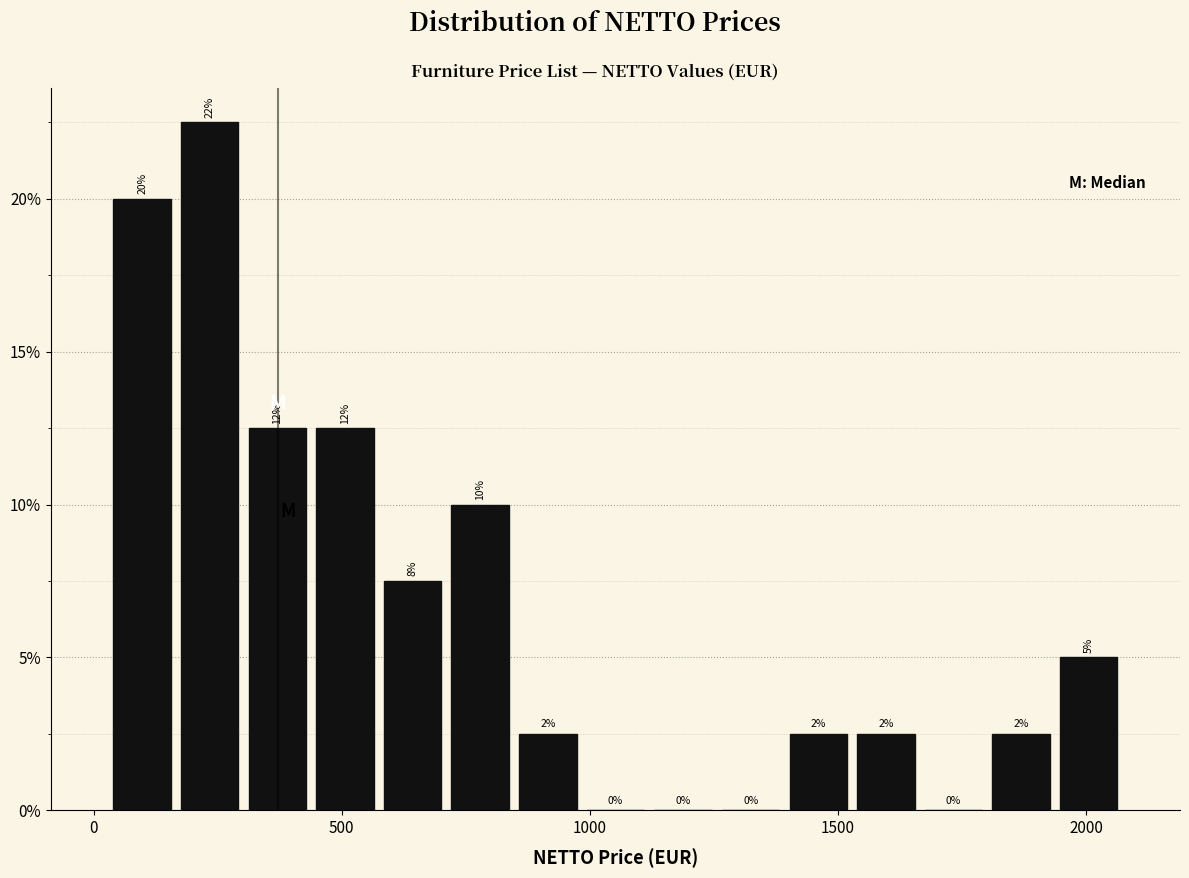

Around what value on the x-axis is the tallest bar? Give the approximate position of its centre, as read against the axis.

250